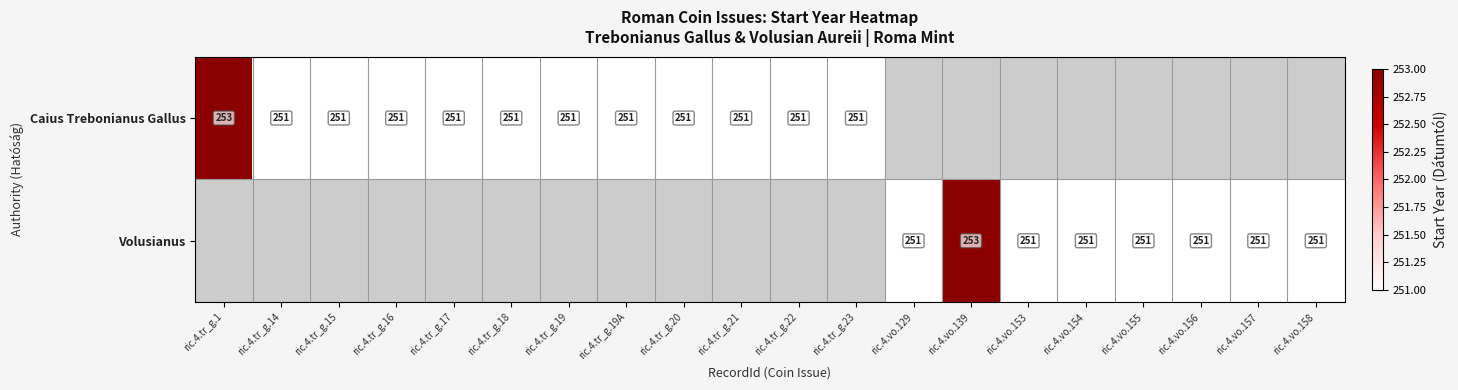

The value of Volusianus at ric.4.vo.158 is 343. True or false?

False